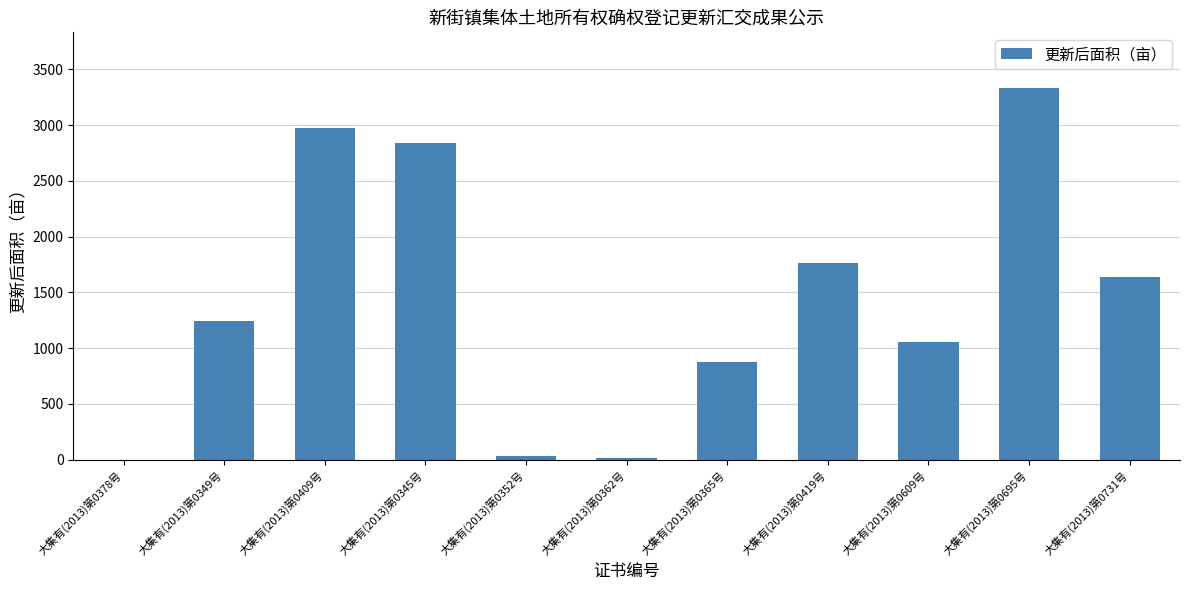

How many distinct data groups are displayed?

1